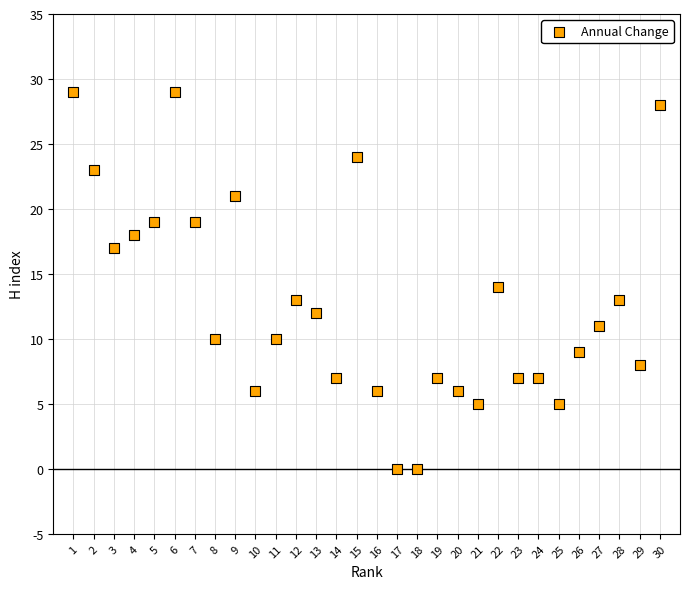

What is the range of Y values (max minus min)?

29